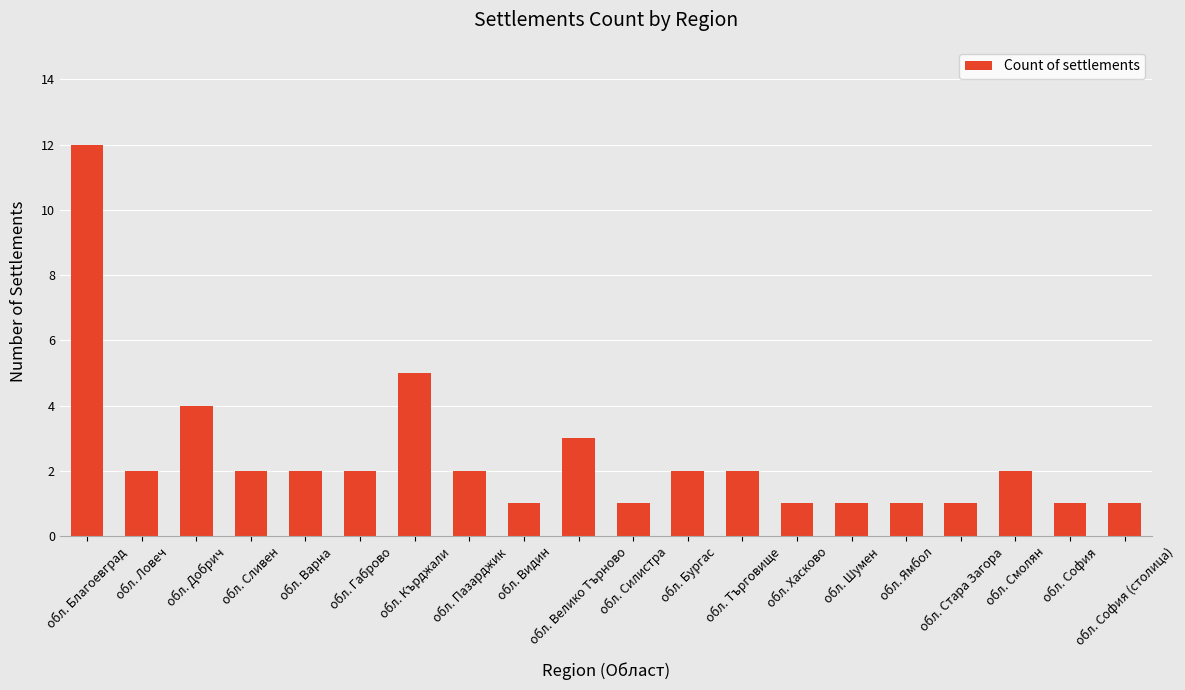

Does the chart contain any negative values?

No